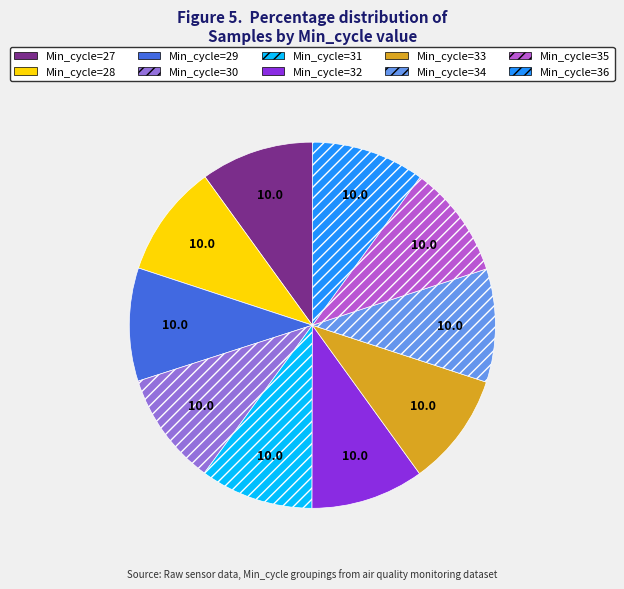

Is there a majority slice in this chart?

No